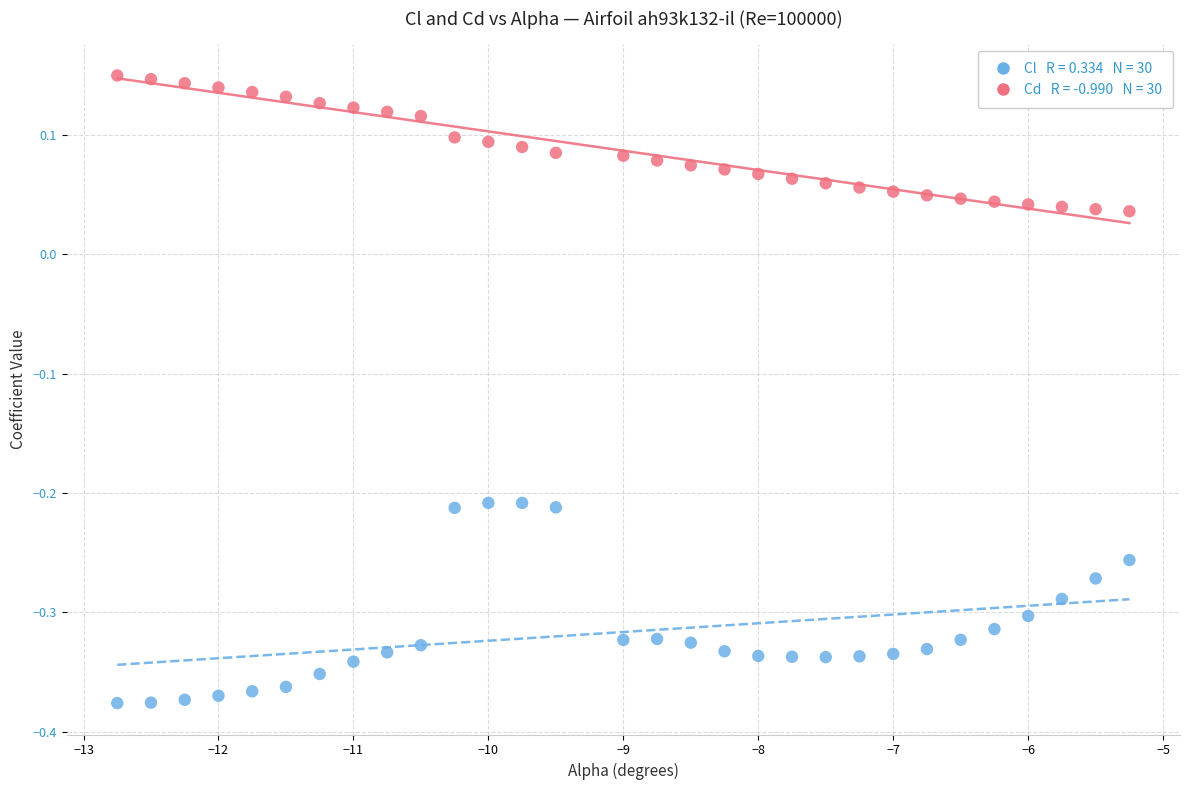

Across all data points, what is the range of X values (max minus min)?

7.5